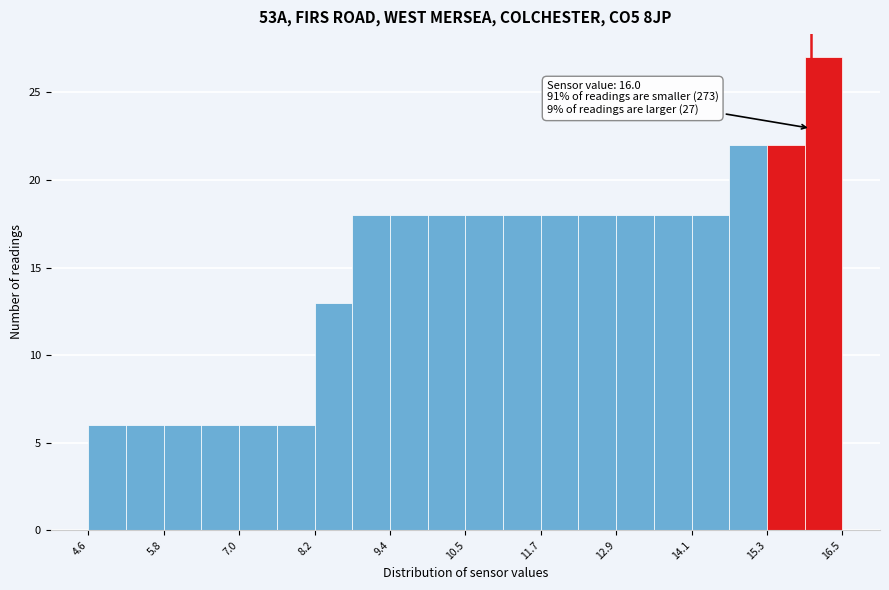

Read against the x-axis, roughly where is the centre of the tallest bar?

16.2